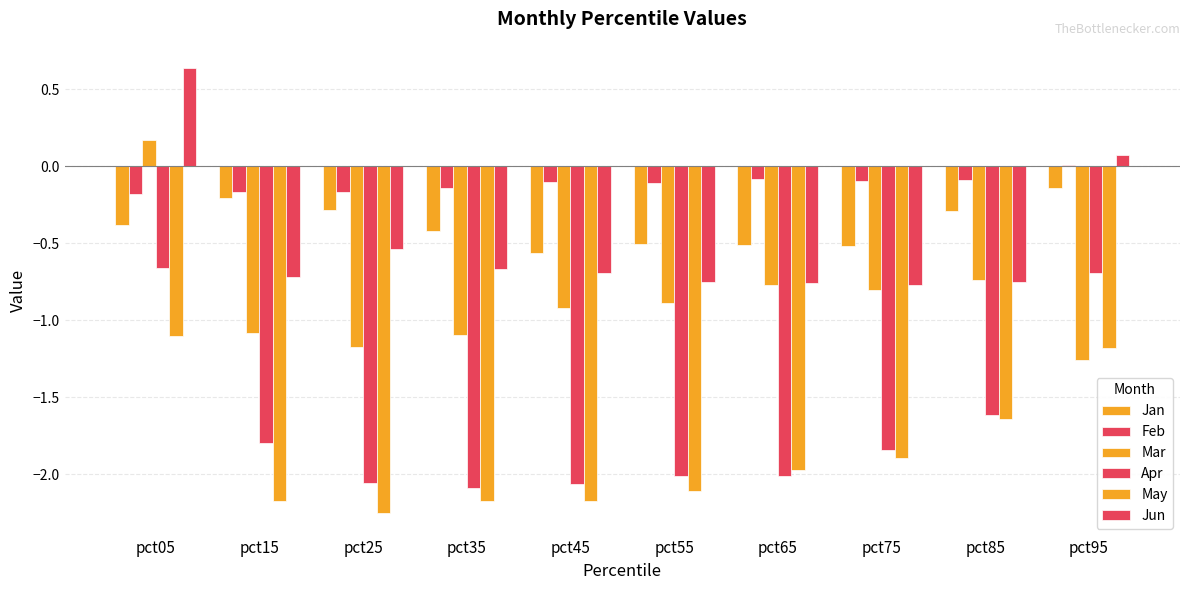

What is the average value of the Jan series?

-0.4